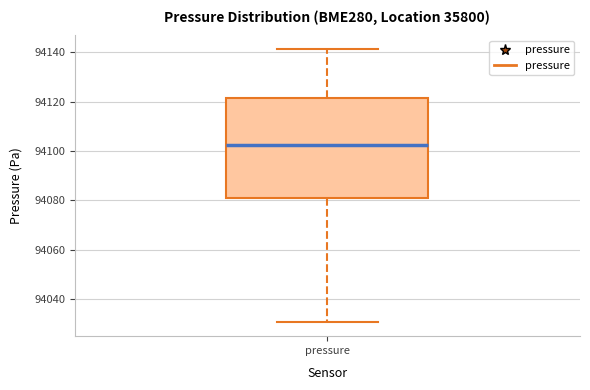

Read this box plot against the y-axis: the position of the median line, the range covered by the box, and the ends of both whiskers. The values are not printed on the chart, so give them approximately, as read against the axis.

median 94102, box 94082 to 94122, whiskers 94030 to 94142